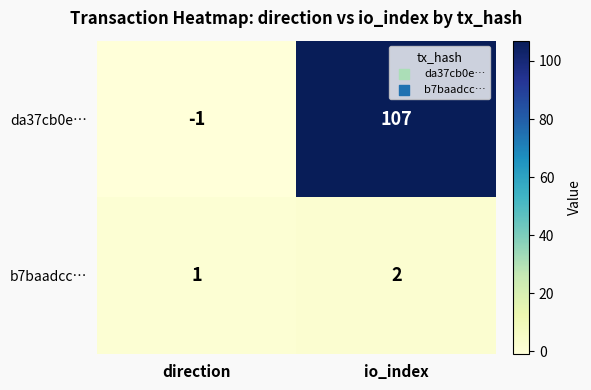

At which category is the sum across all series the highest?

io_index